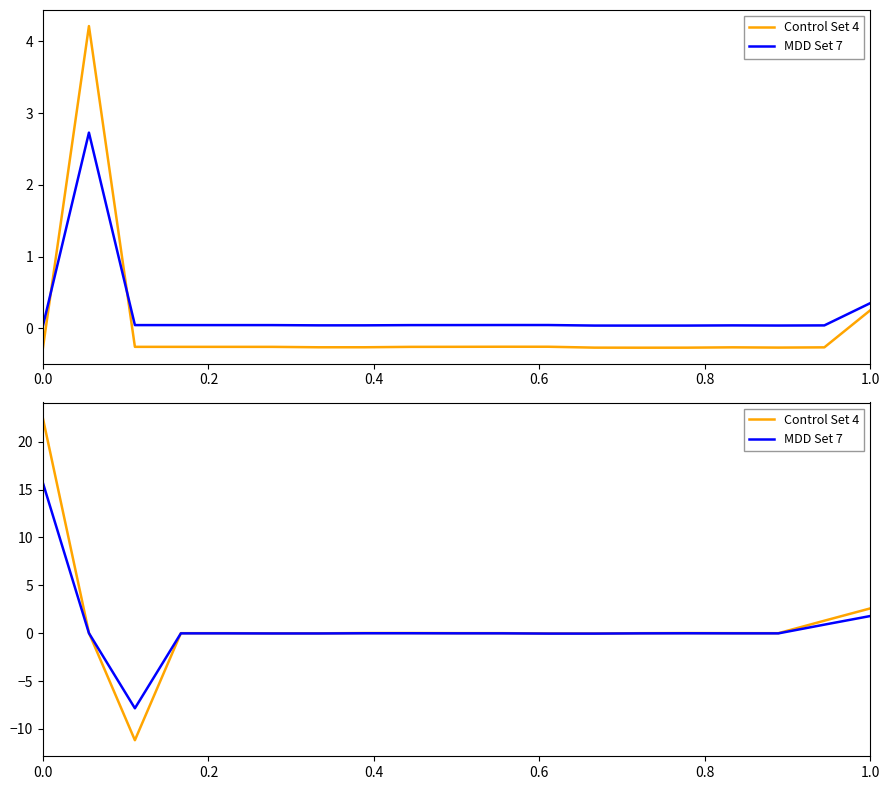

How many negative values does the MDD Set 7 series have?

15